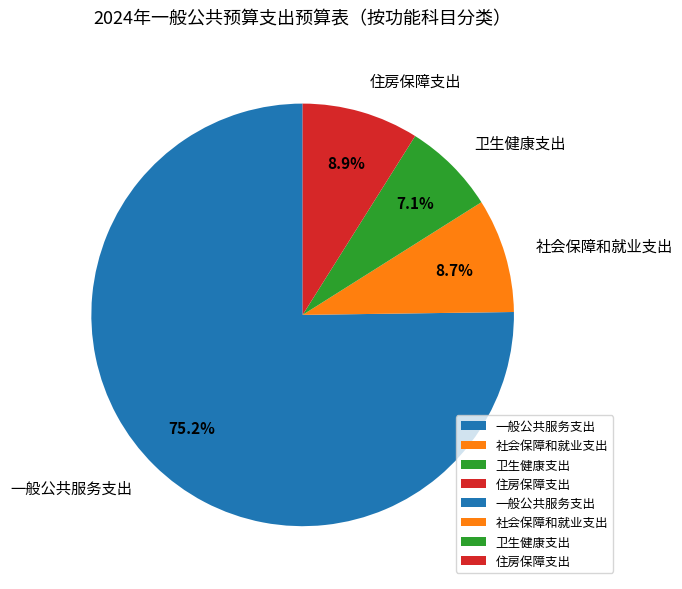

How many slices are in this pie chart?

4